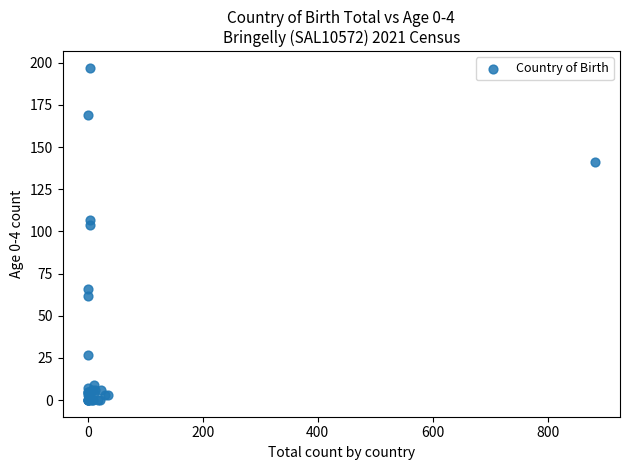

What Y value in the scatter plot is closest to 98?

104